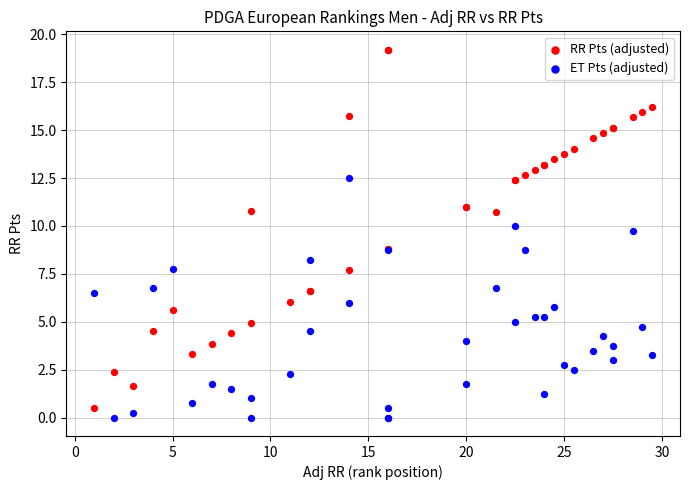

Which series has the largest Y range (max minus min)?

RR Pts (adjusted)